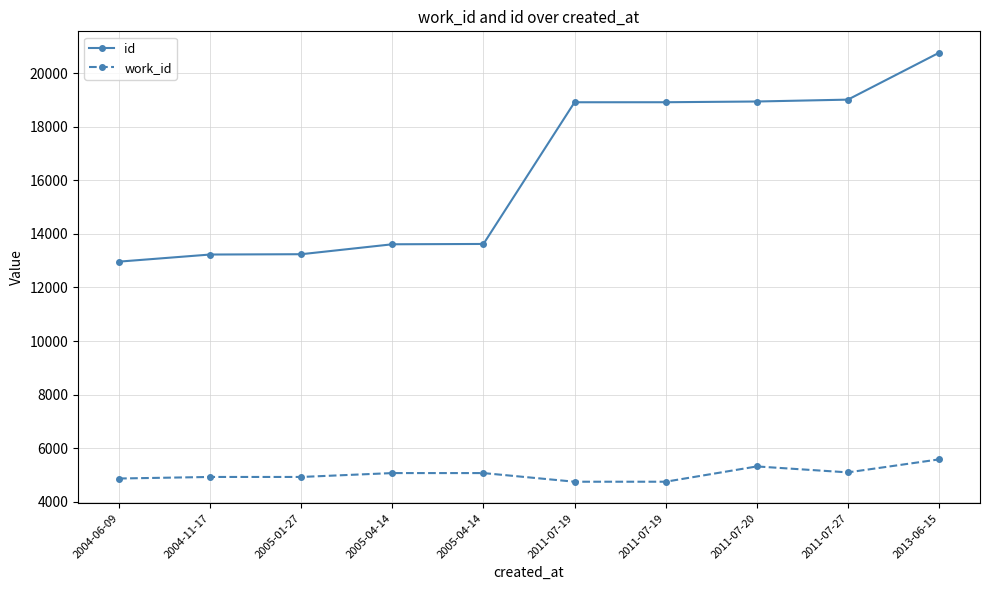

What is the value of the work_id point at the 9th from the left?

5094